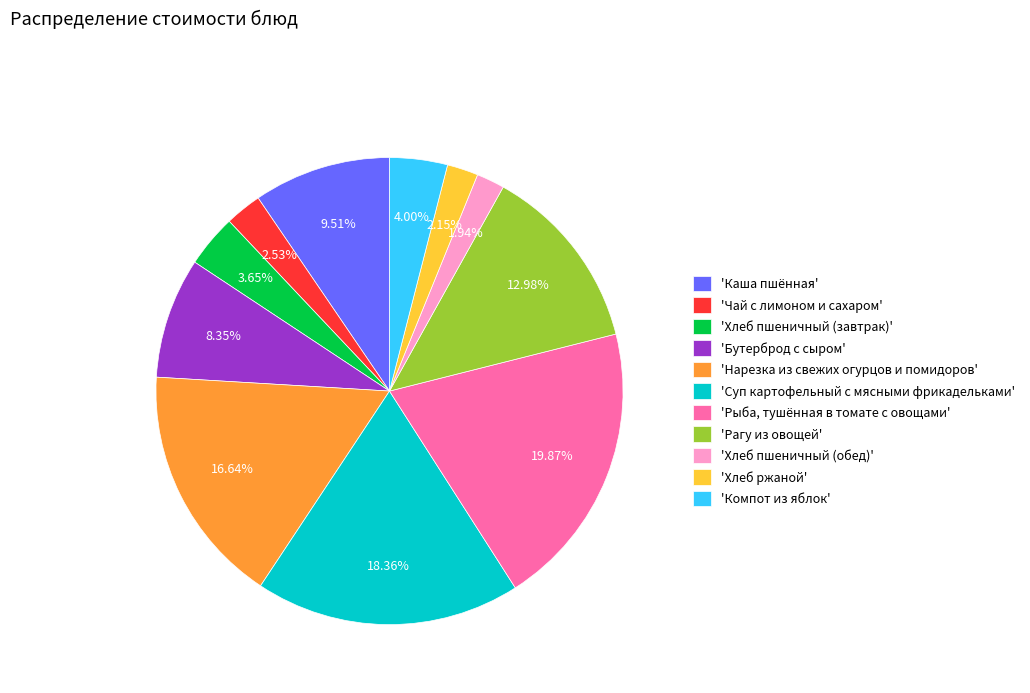

Is the sum of 'Рыба, тушённая в томате с овощами' and 'Хлеб ржаной' greater than half?

No